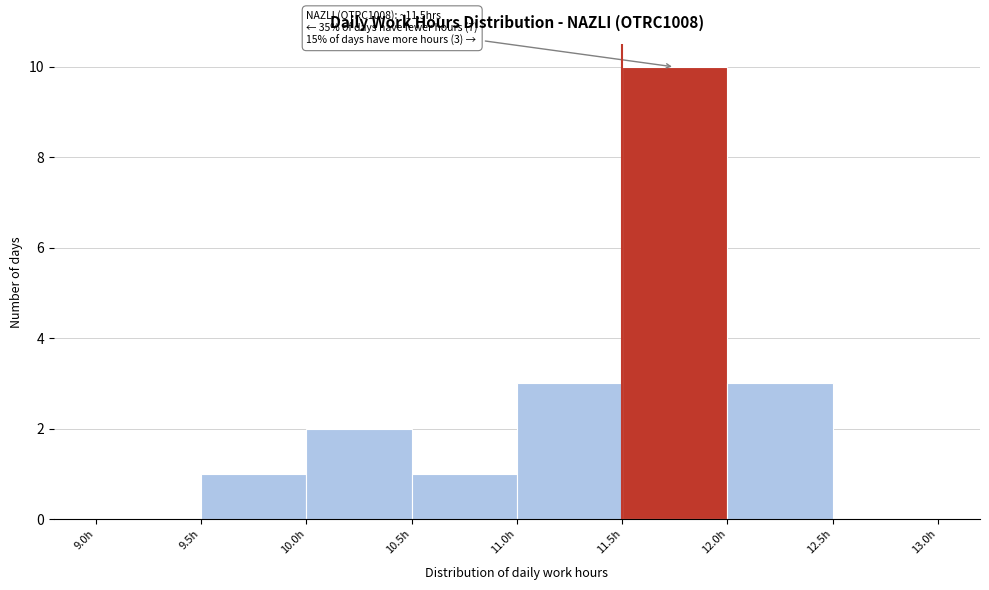

Over which range of the x-axis is the bar tallest?

11.5 to 12.0